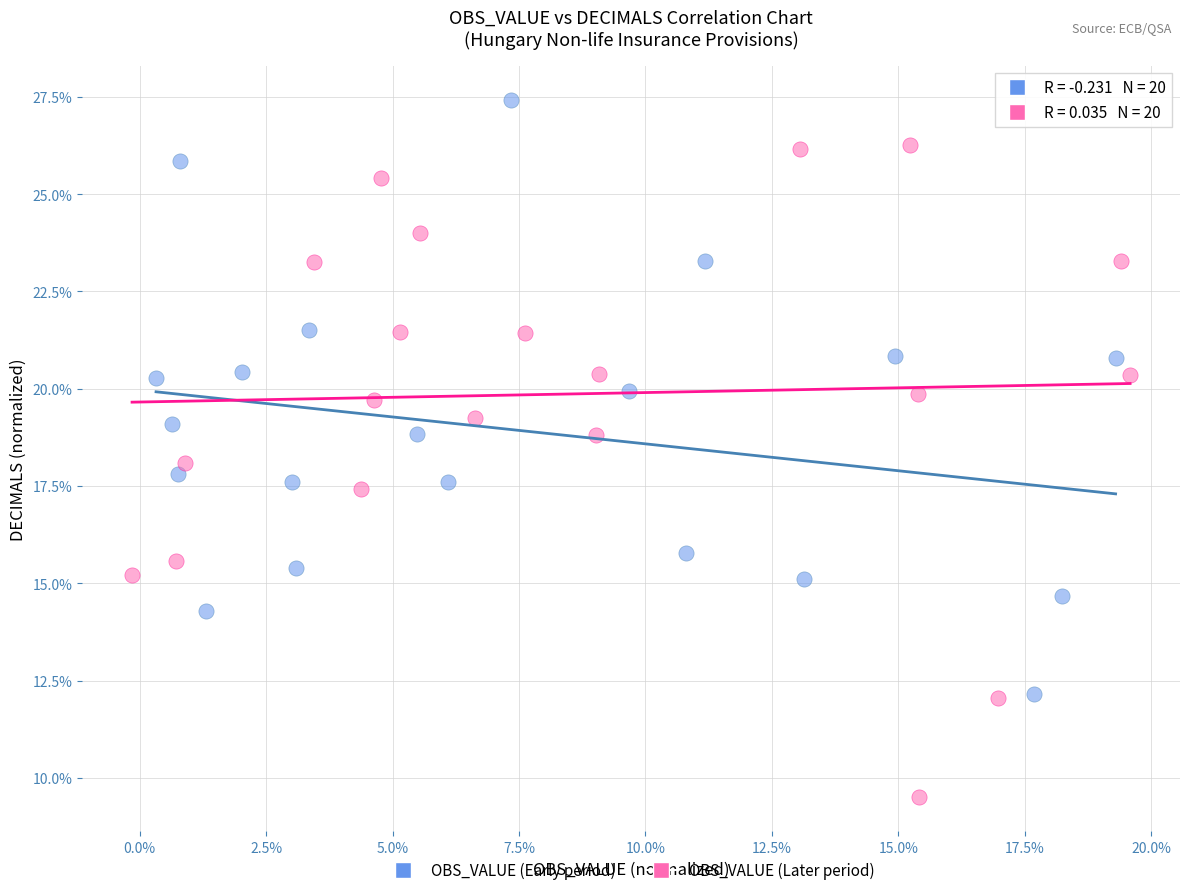

Which series reaches the maximum Y coordinate?

OBS_VALUE (Early period)